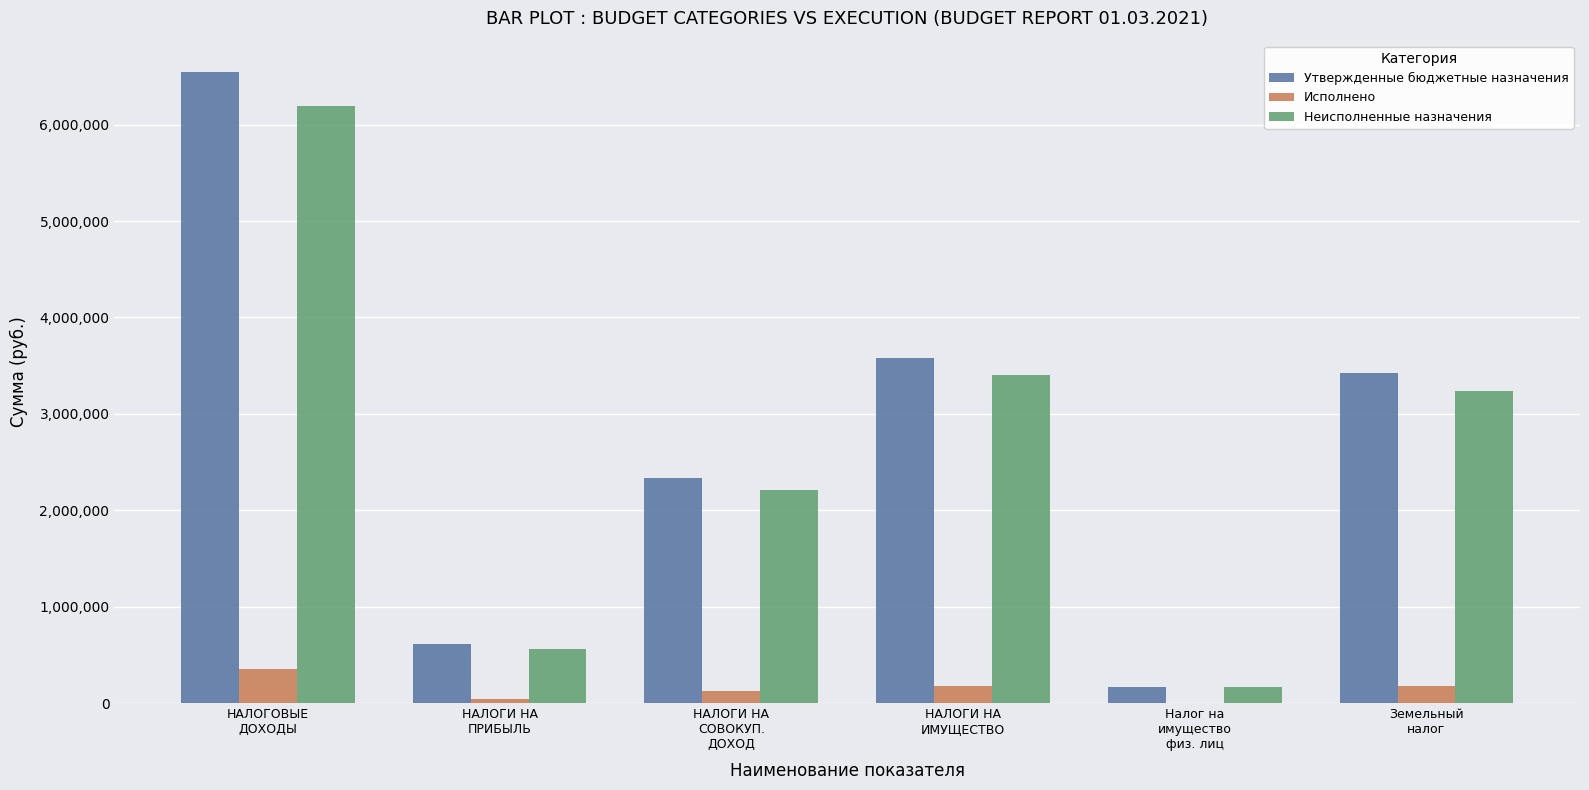

What is the maximum value for Неисполненные назначения?

6193776.8